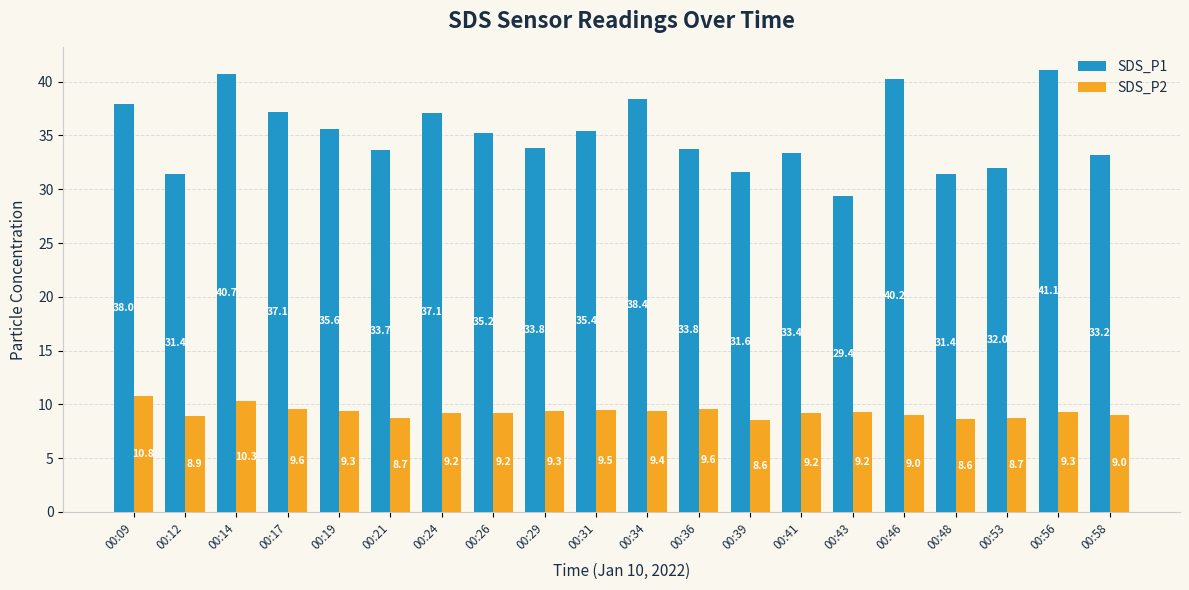

True or false: SDS_P1 has a value of 35.4 at 00:31.

True